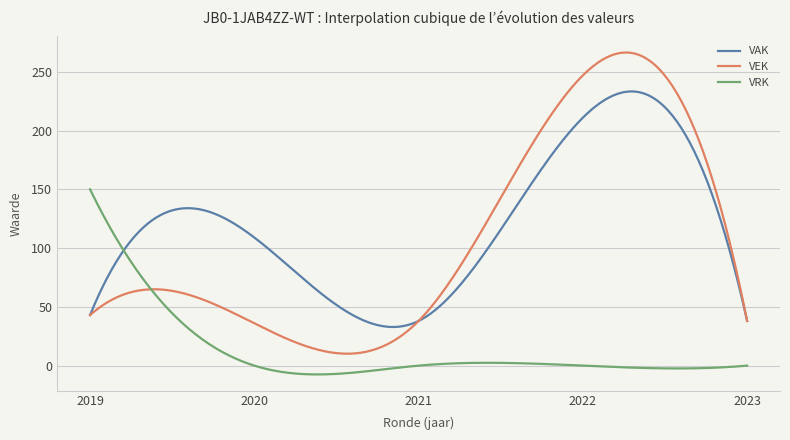

How many series are shown in this chart?

3